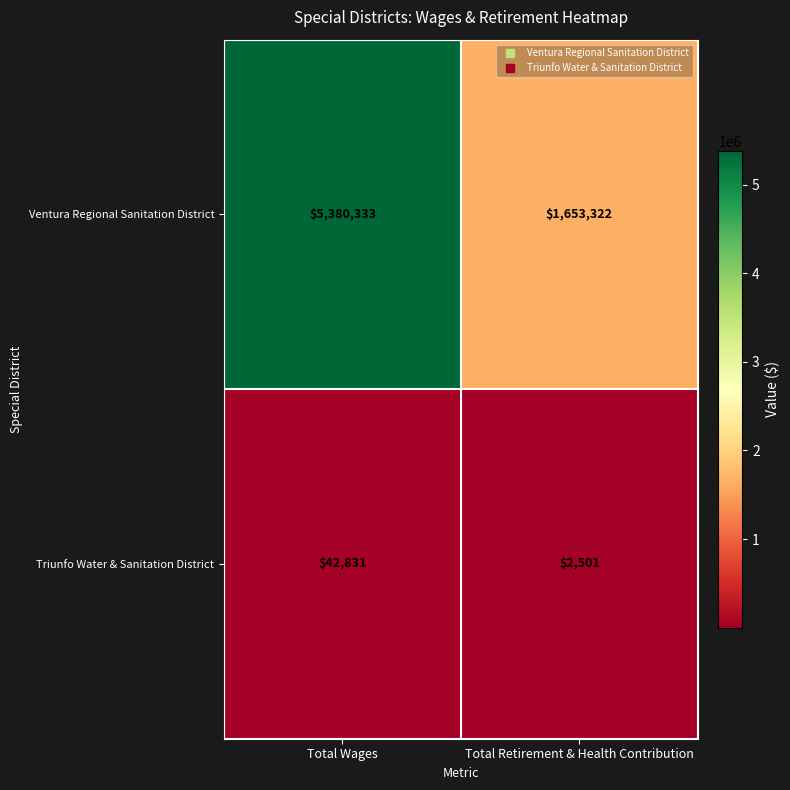

Which series has the largest total across all categories?

Ventura Regional Sanitation District